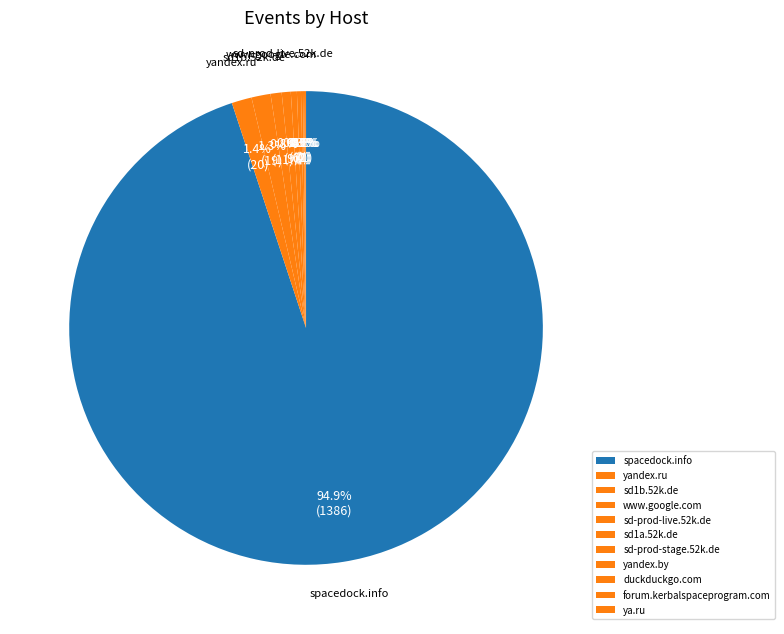

Which category has the biggest portion of the pie?

spacedock.info